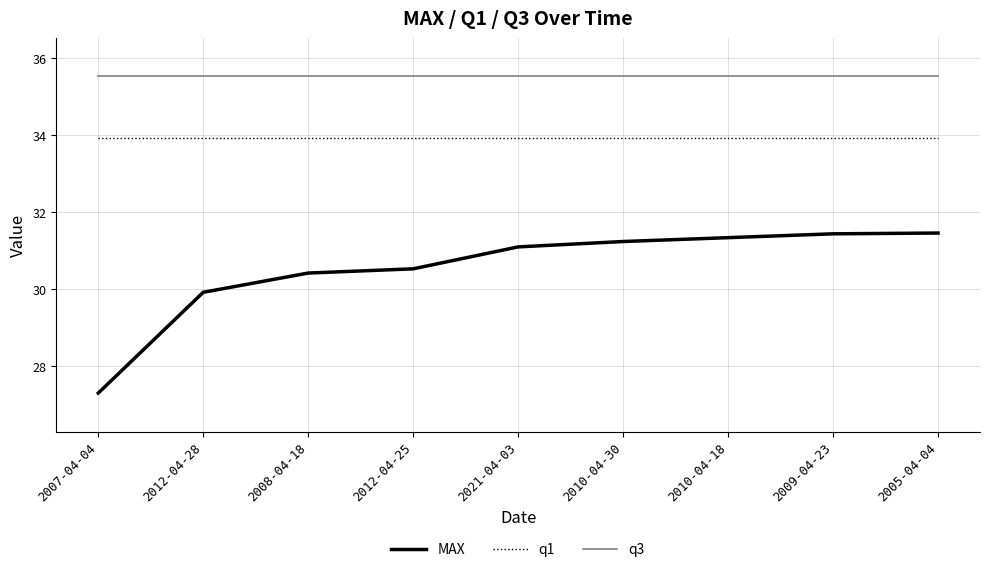

How many lines are shown in the chart?

3